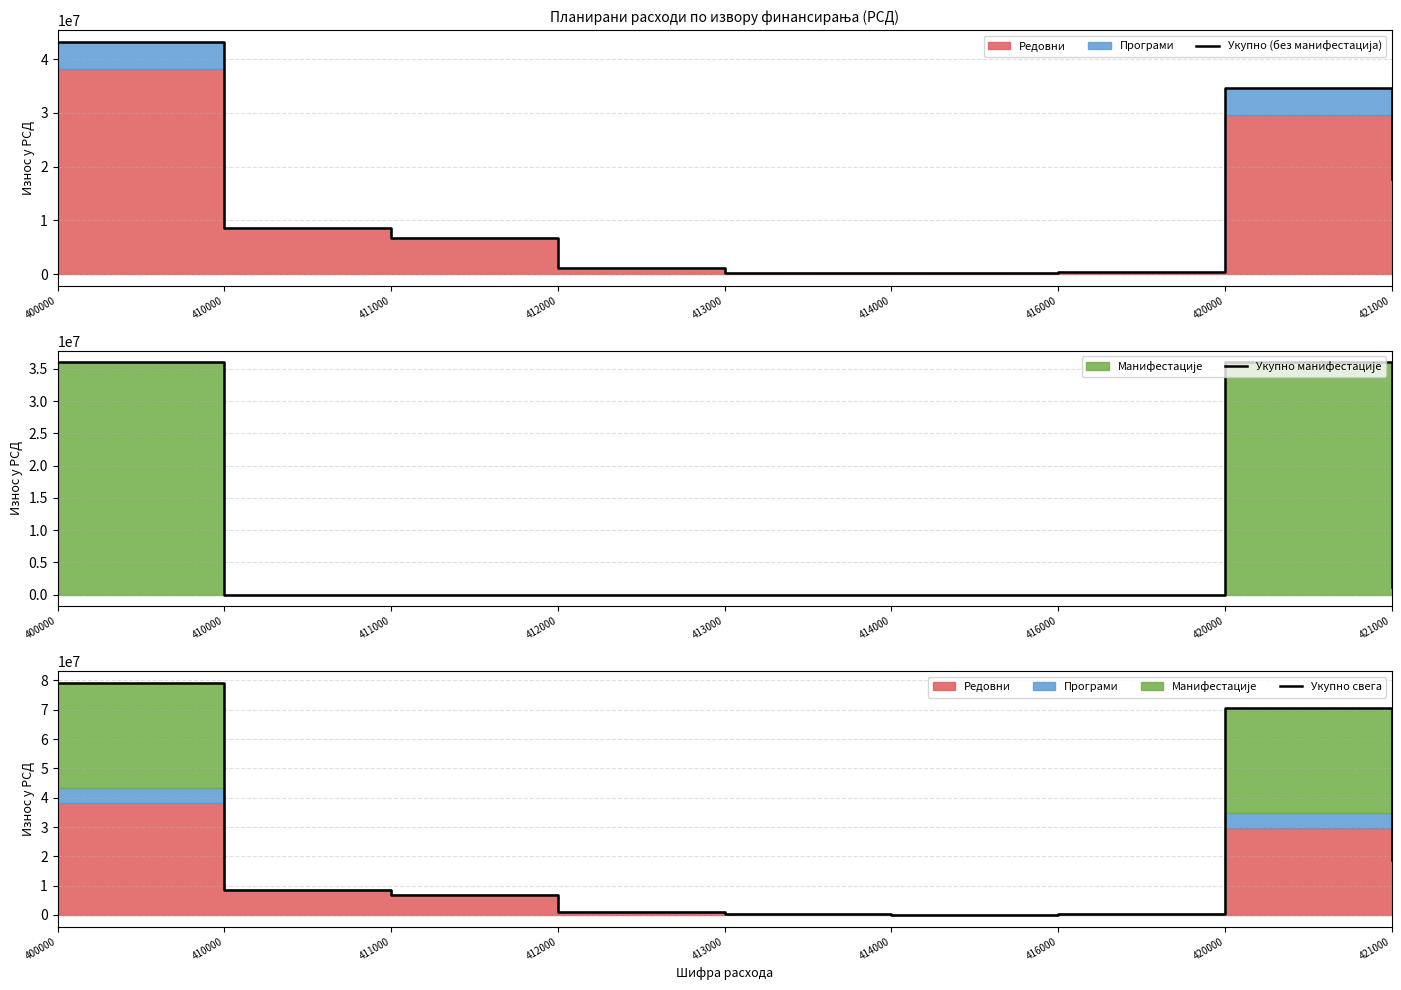

What is the maximum value for Укупно свега?

79195725